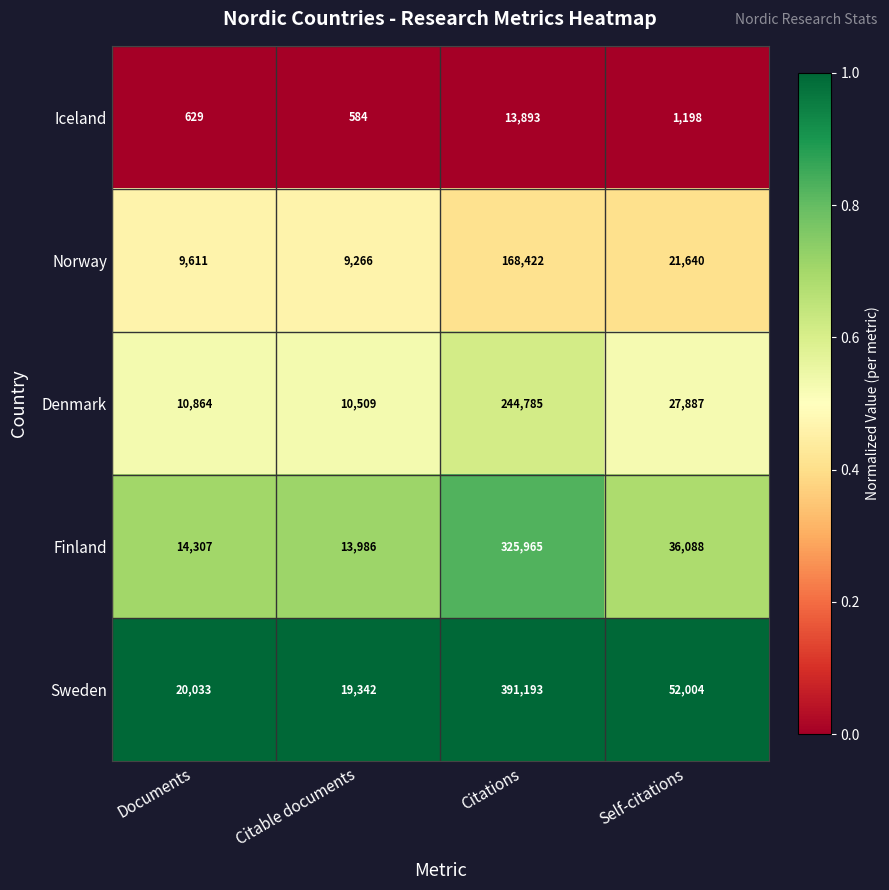

At Citations, list the series in order from largest to smallest.

Sweden, Finland, Denmark, Norway, Iceland